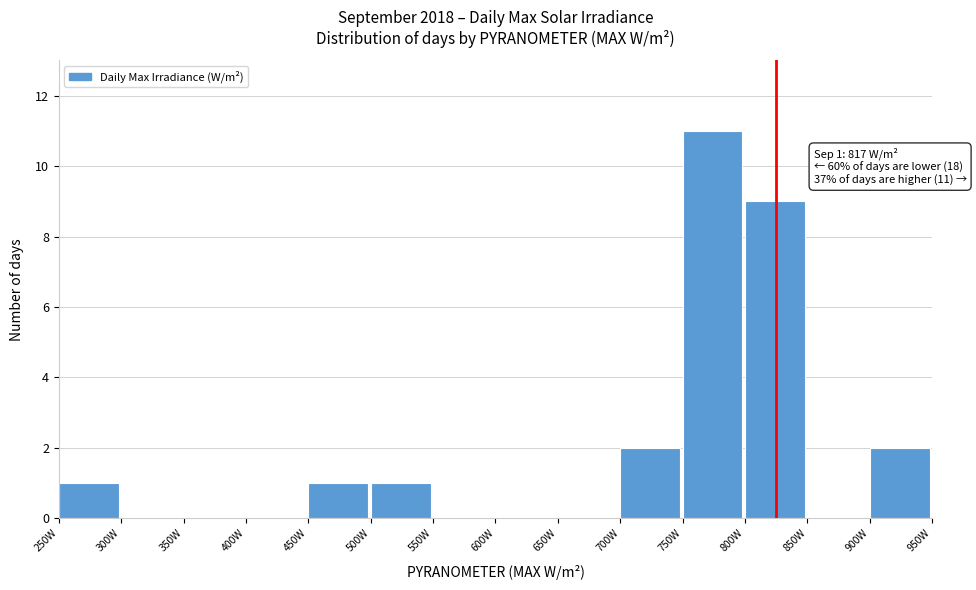

Over which range of the x-axis is the bar tallest?

750 to 800